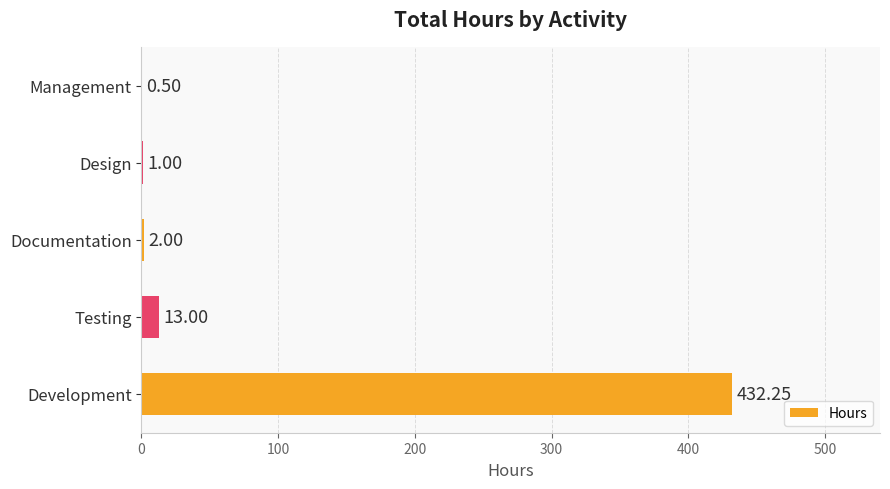

What is the change in value from Testing to Documentation?

-11.0